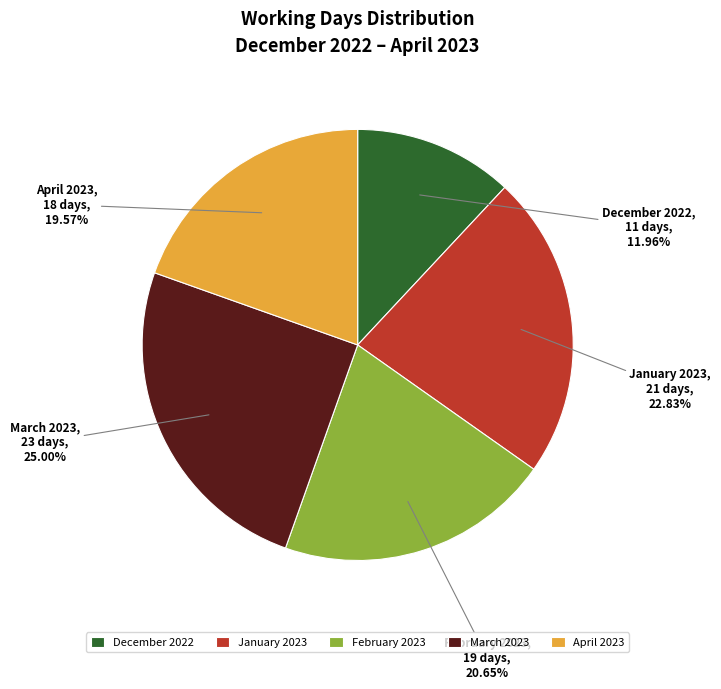

To the nearest percent, what percentage of the pie is April 2023?

20%